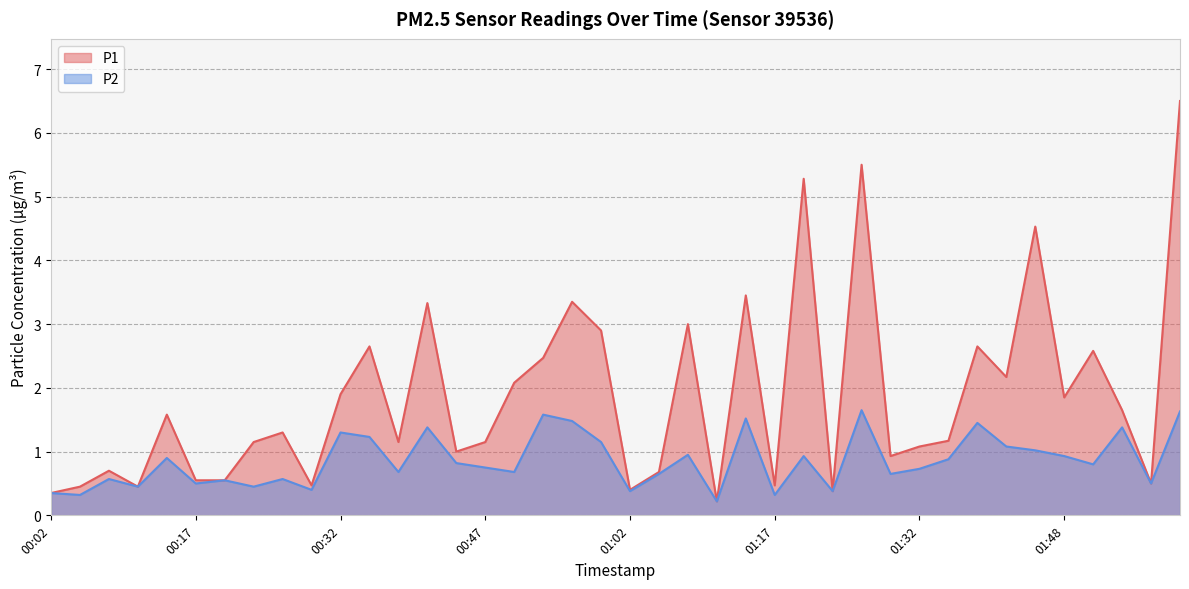

How many values in the P1 series are below 1?

14